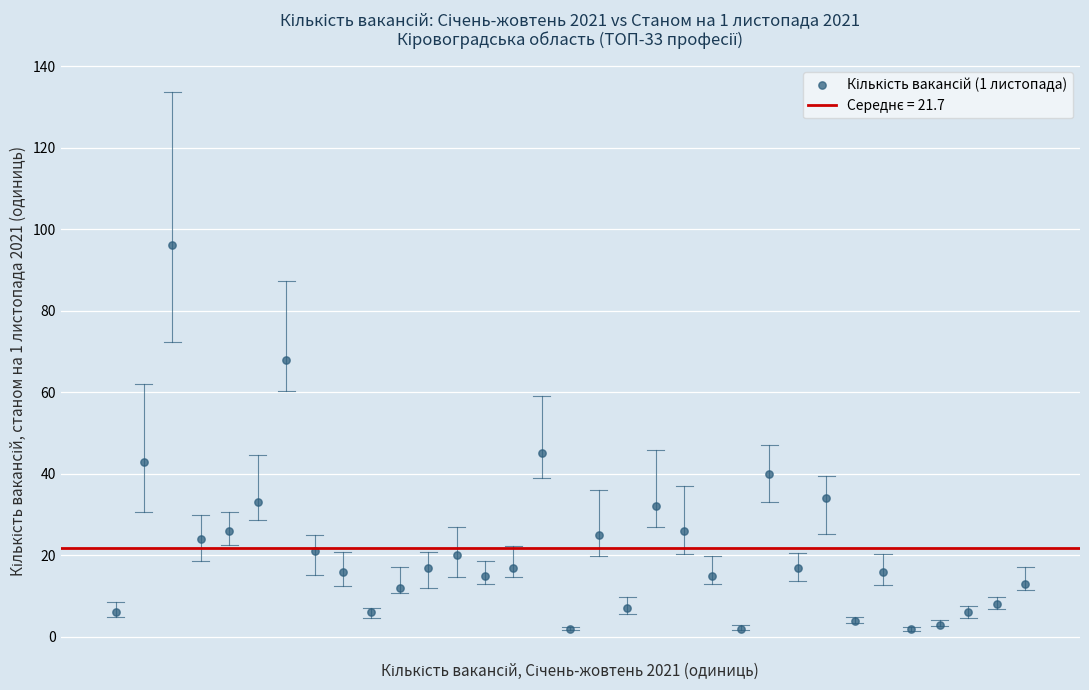

What Y value in the scatter plot is closest to 49?

45